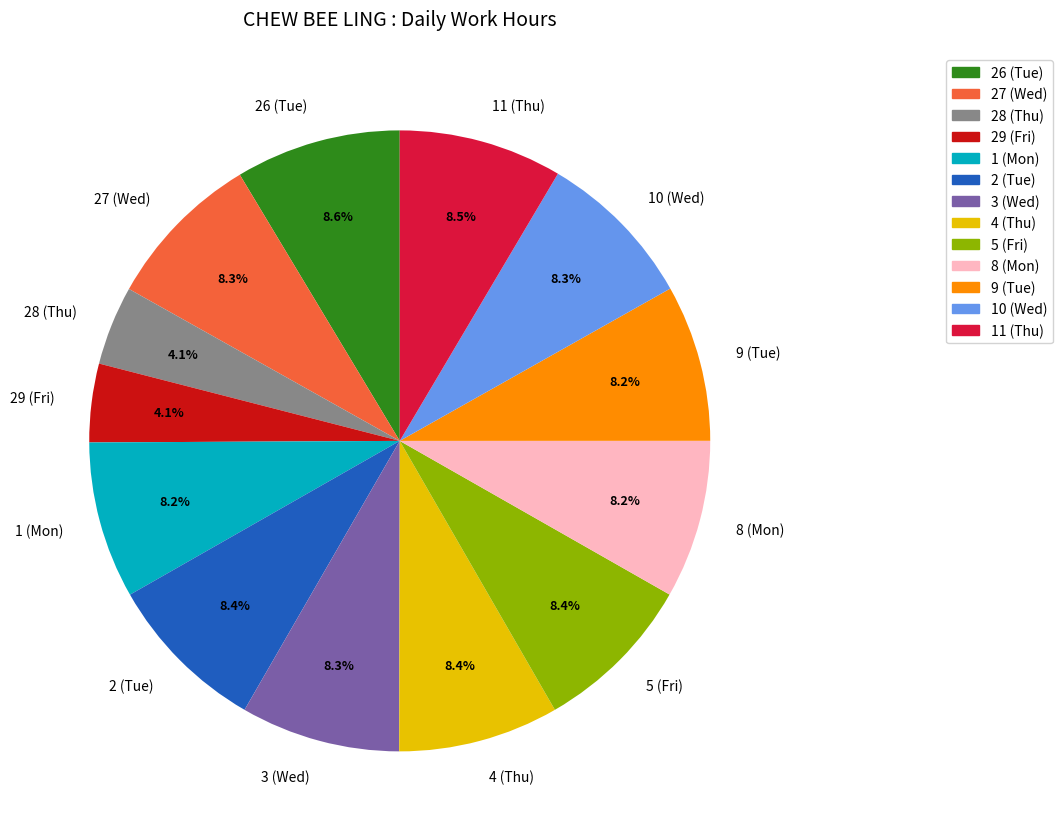

The 4 (Thu) slice represents 23% of the pie. True or false?

False